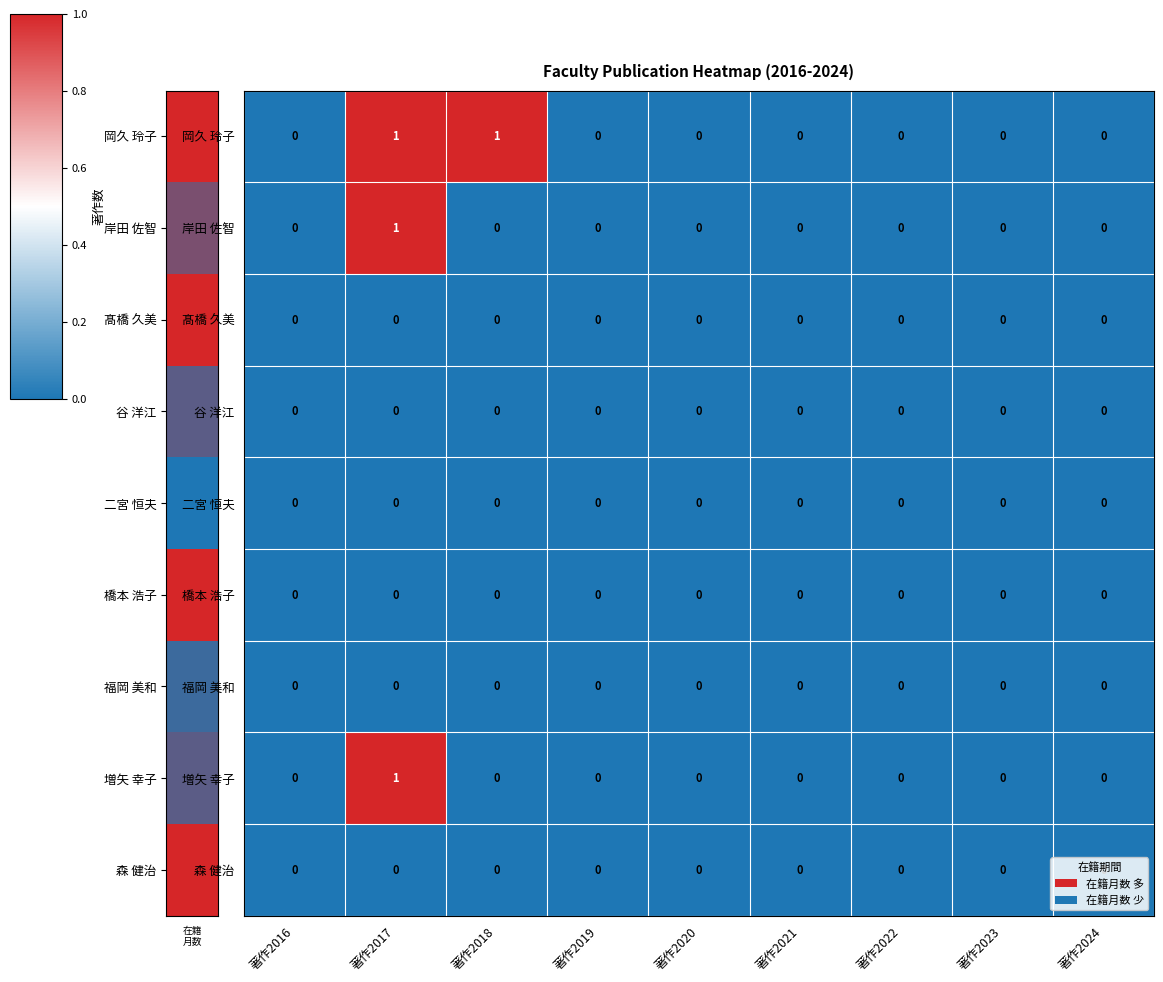

Which category has the highest value in the 増矢 幸子 series?

著作2017